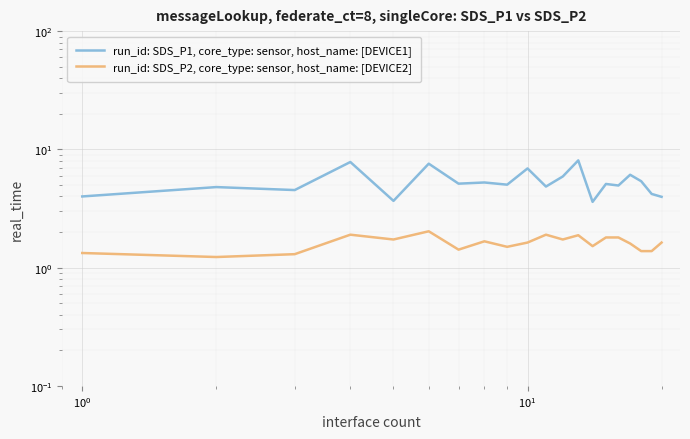

True or false: run_id: SDS_P1, core_type: sensor, host_name: [DEVICE1] and run_id: SDS_P2, core_type: sensor, host_name: [DEVICE2] intersect in this chart.

False